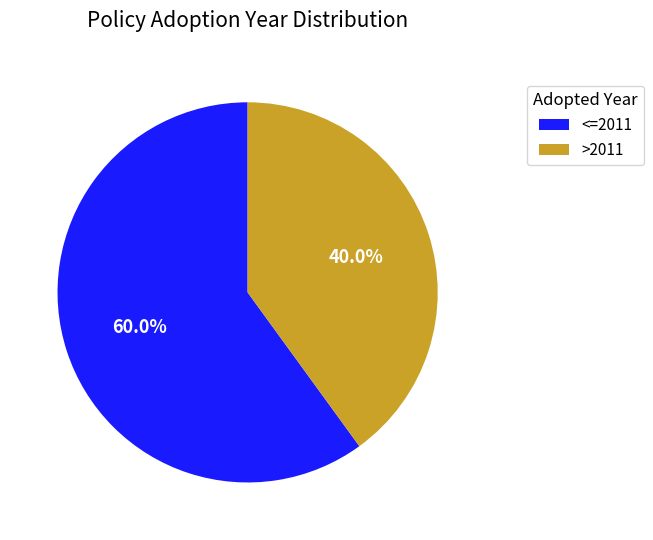

Is there a majority slice in this chart?

Yes